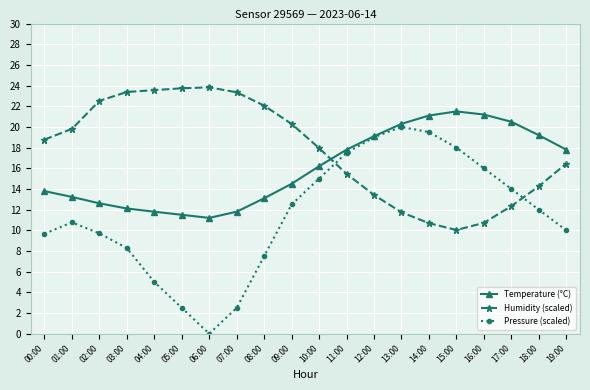

List the series in order of their overall mean, lowest first.

Pressure (scaled), Temperature (°C), Humidity (scaled)